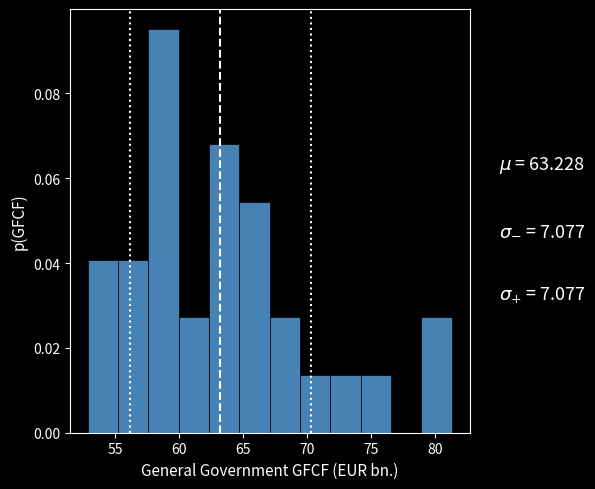

What is the height of the bar covering 64.5 to 67.0 on the x-axis? Neither the bar edges nor the heights are printed on the chart, so give them approximately, as read against the axes.

0.054